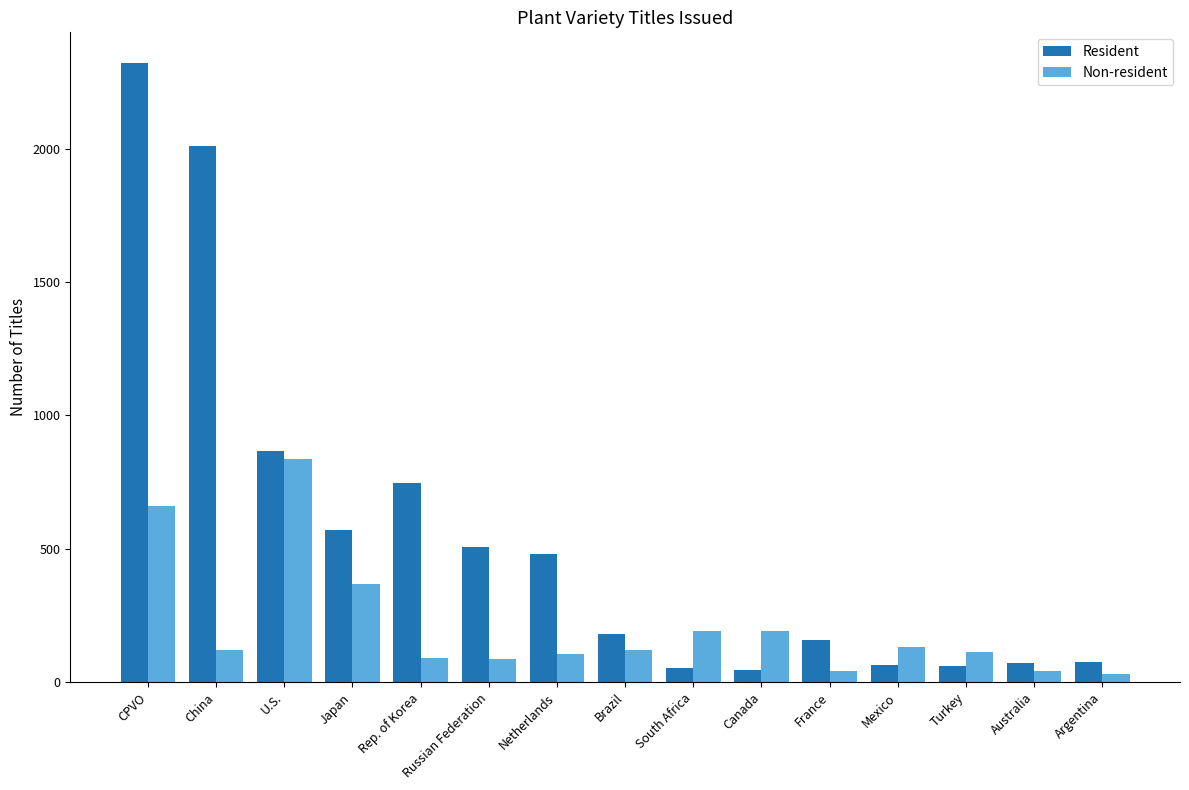

What position from the left is Turkey?

13